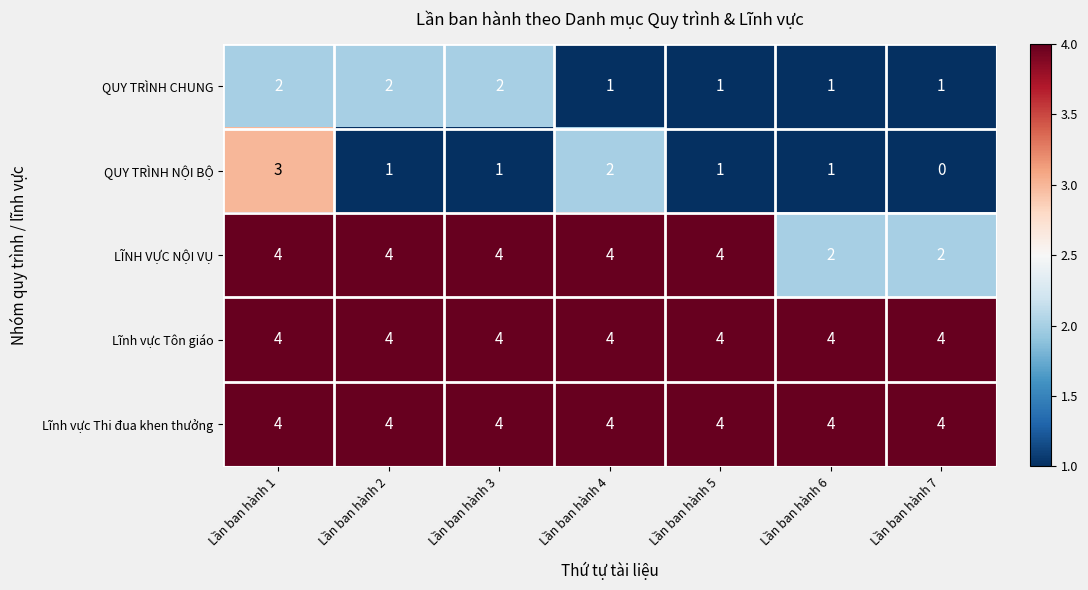

The value of Lĩnh vực Tôn giáo at Lần ban hành 7 is 4. True or false?

True